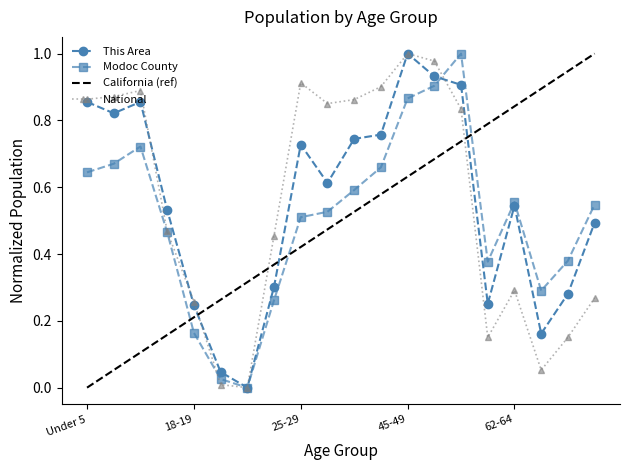

At which category is the sum across all series the highest?

45-49